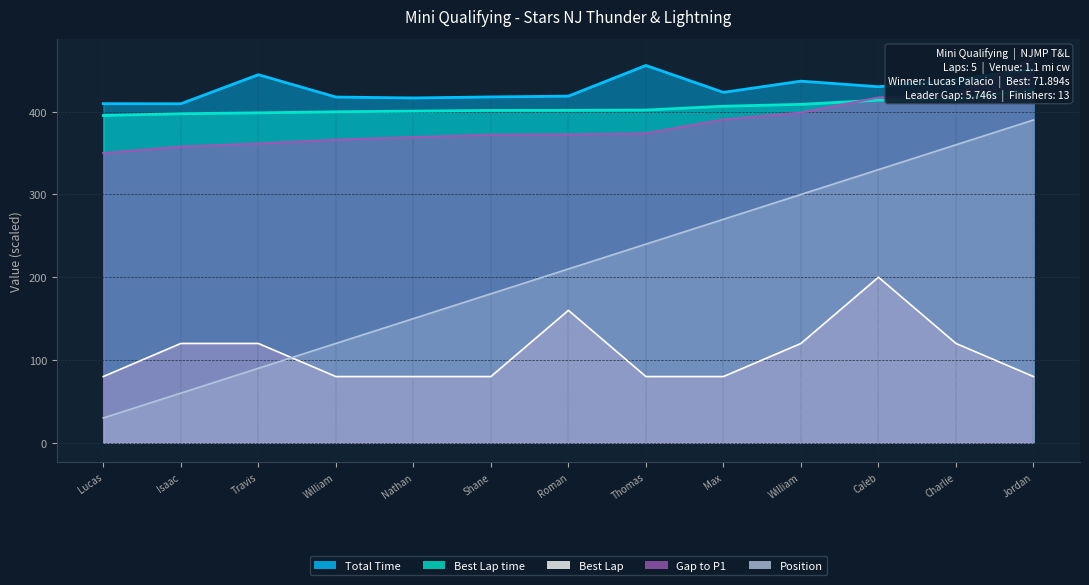

Which series has the largest range (max minus min)?

Position